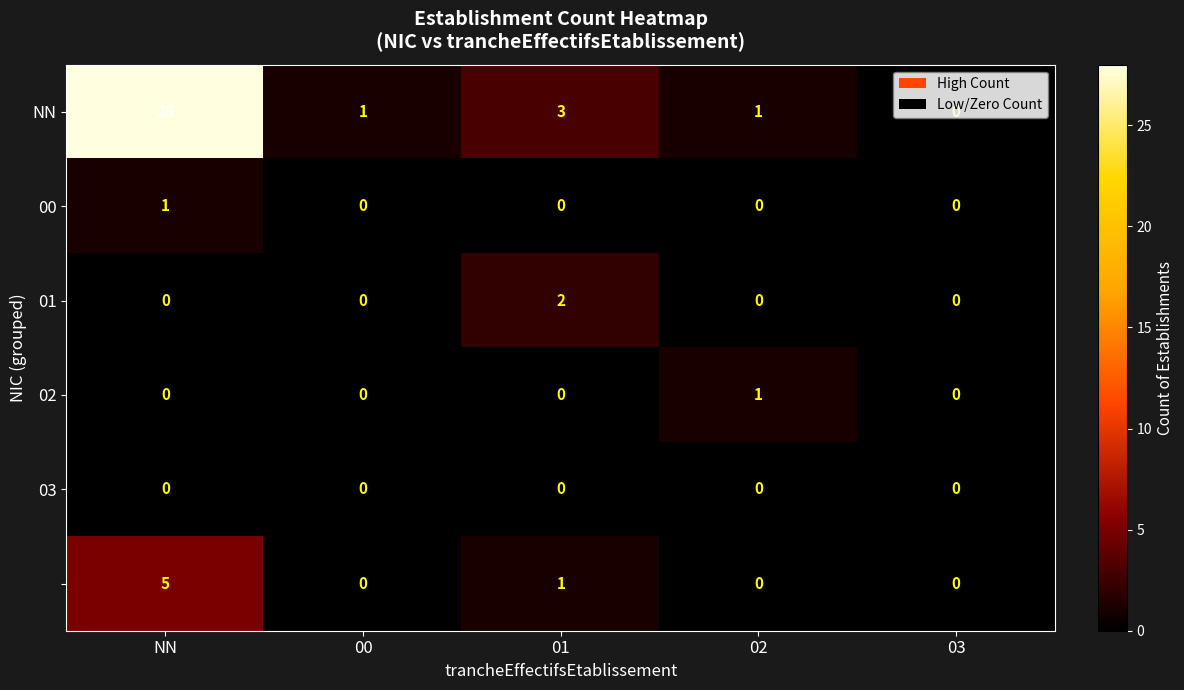

What is the greatest value displayed?

28